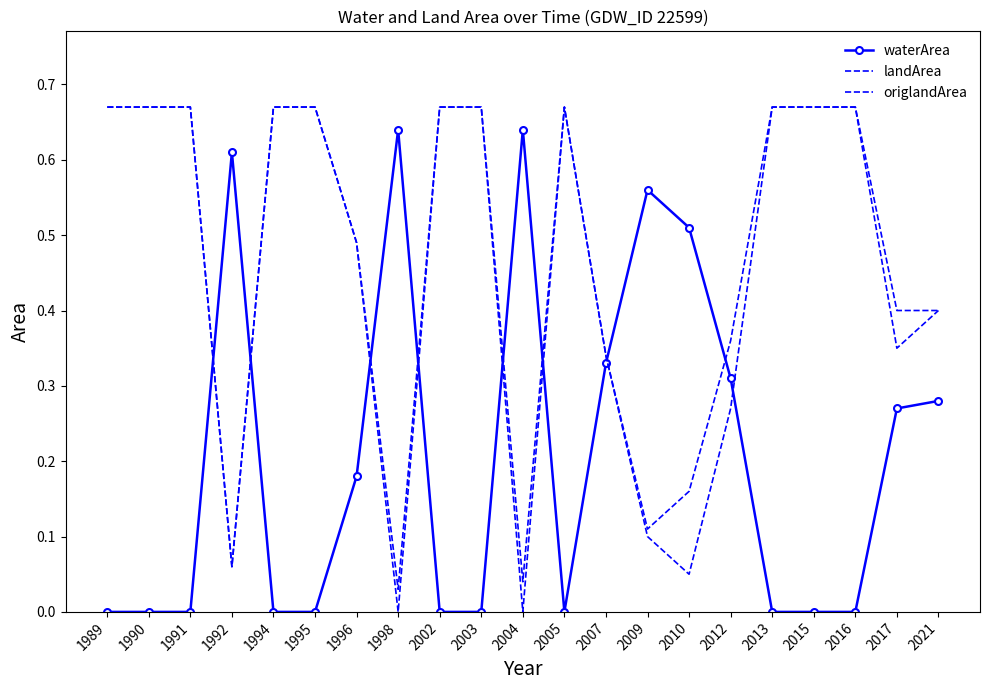

The waterArea series shows 0.0 at 1994. True or false?

True